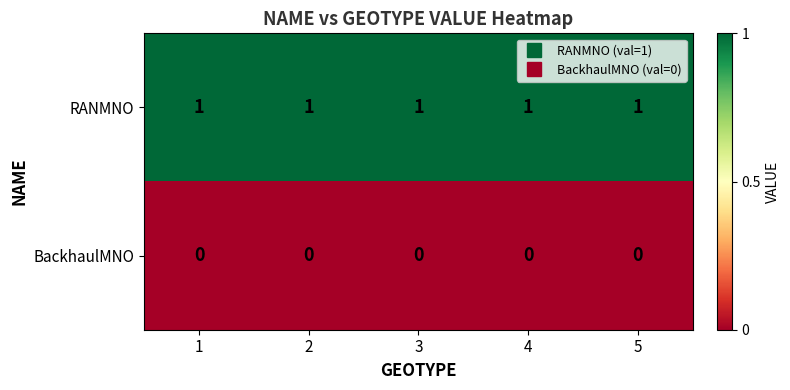

What is the spread (max minus min) of values at 4?

1